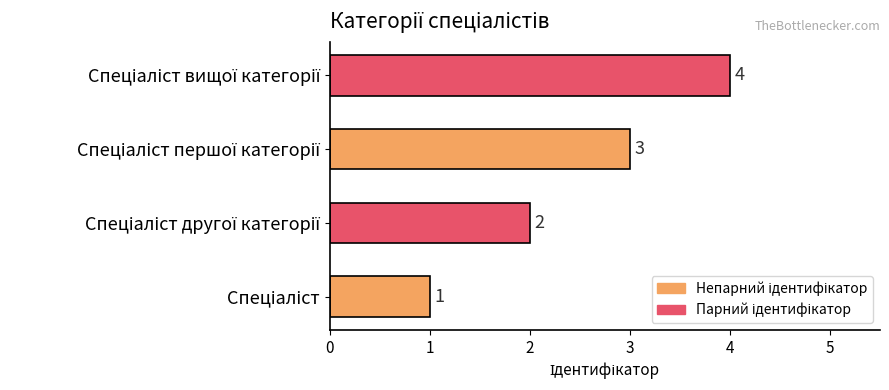

Count the values in the range 2 to 4.

3